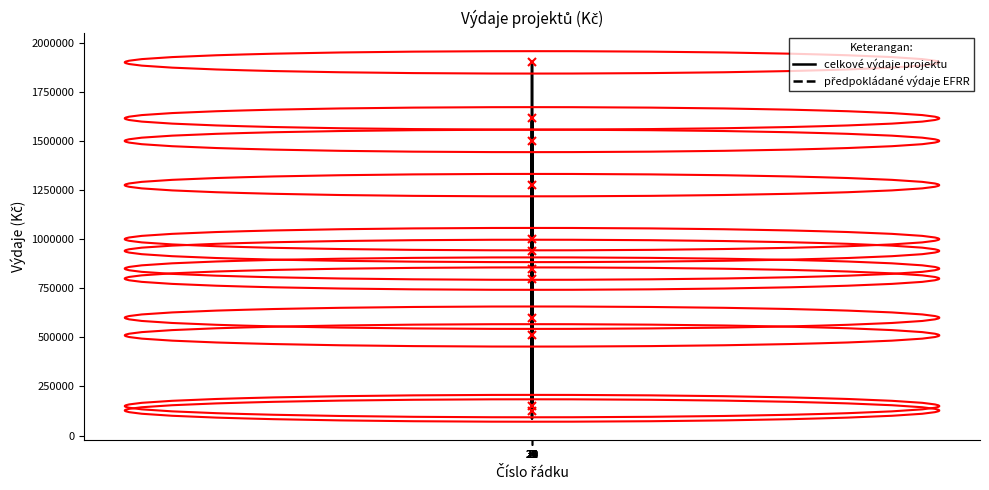

Where does the celkové výdaje projektu series first go above 600000?

4